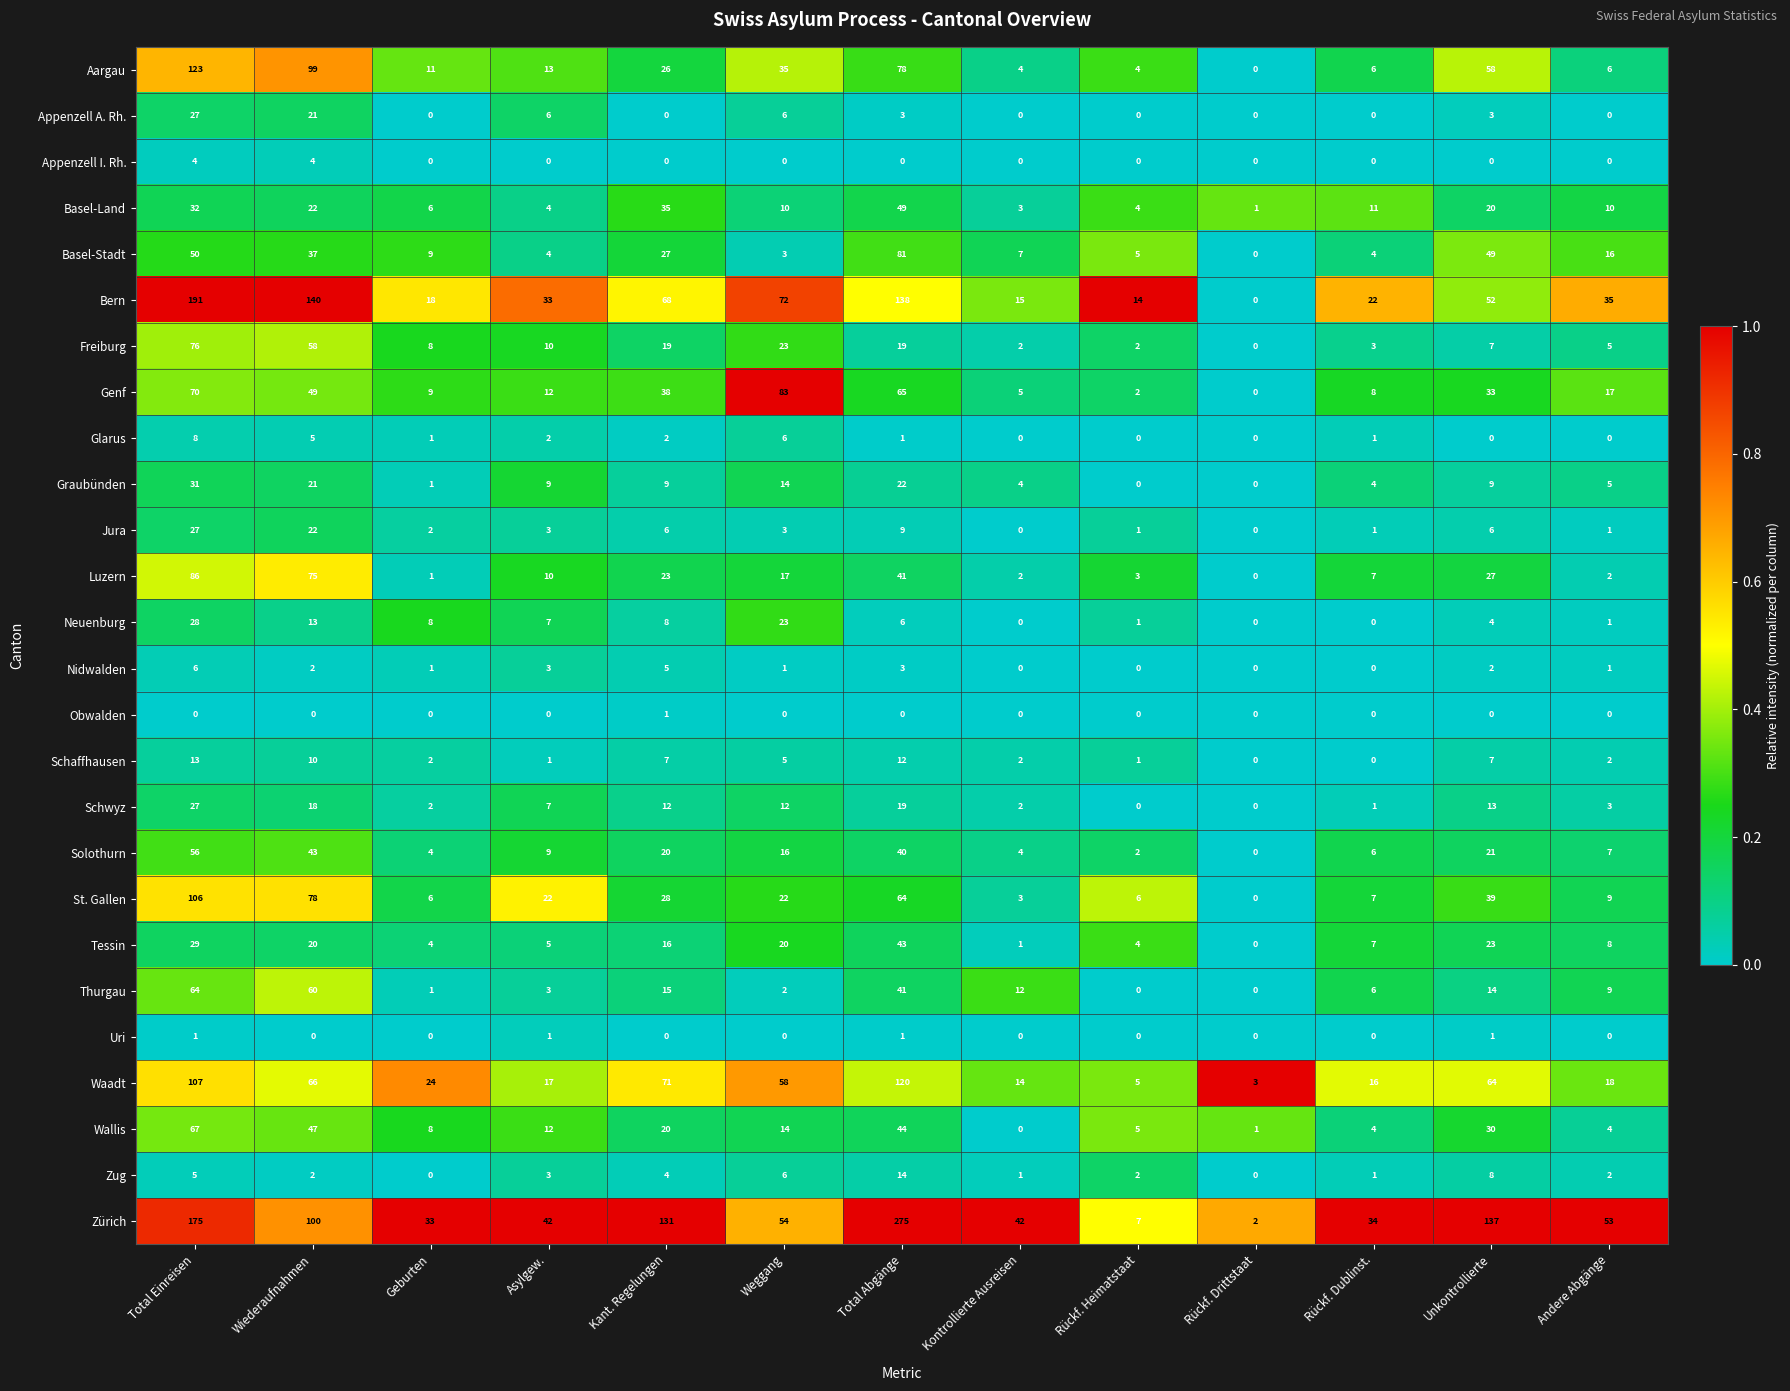

What is the sum of the Glarus values at Weggang and Unkontrollierte?

6